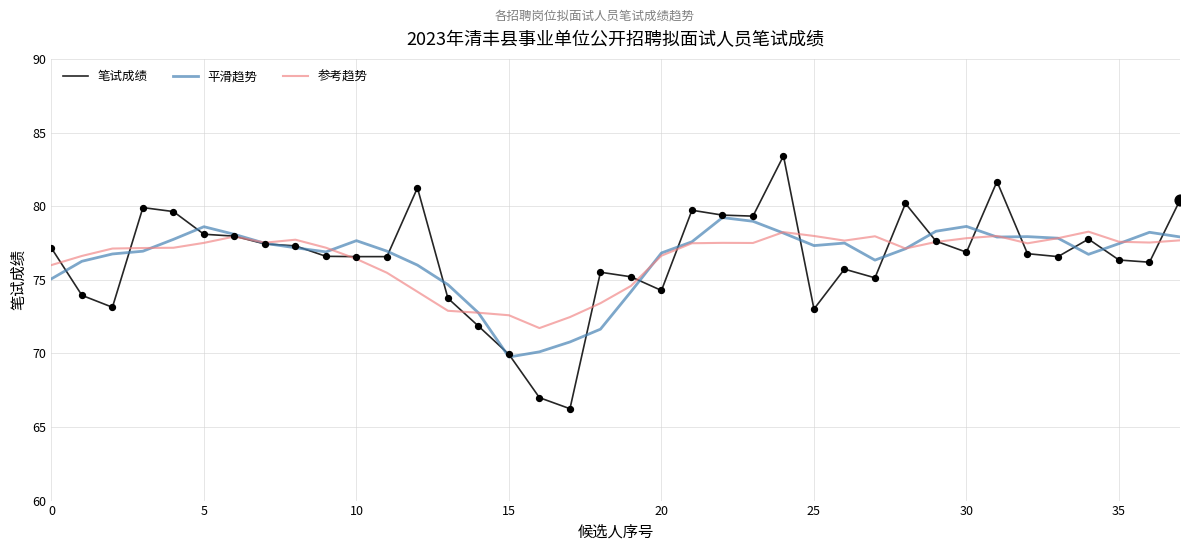

What is the greatest value displayed?

83.4